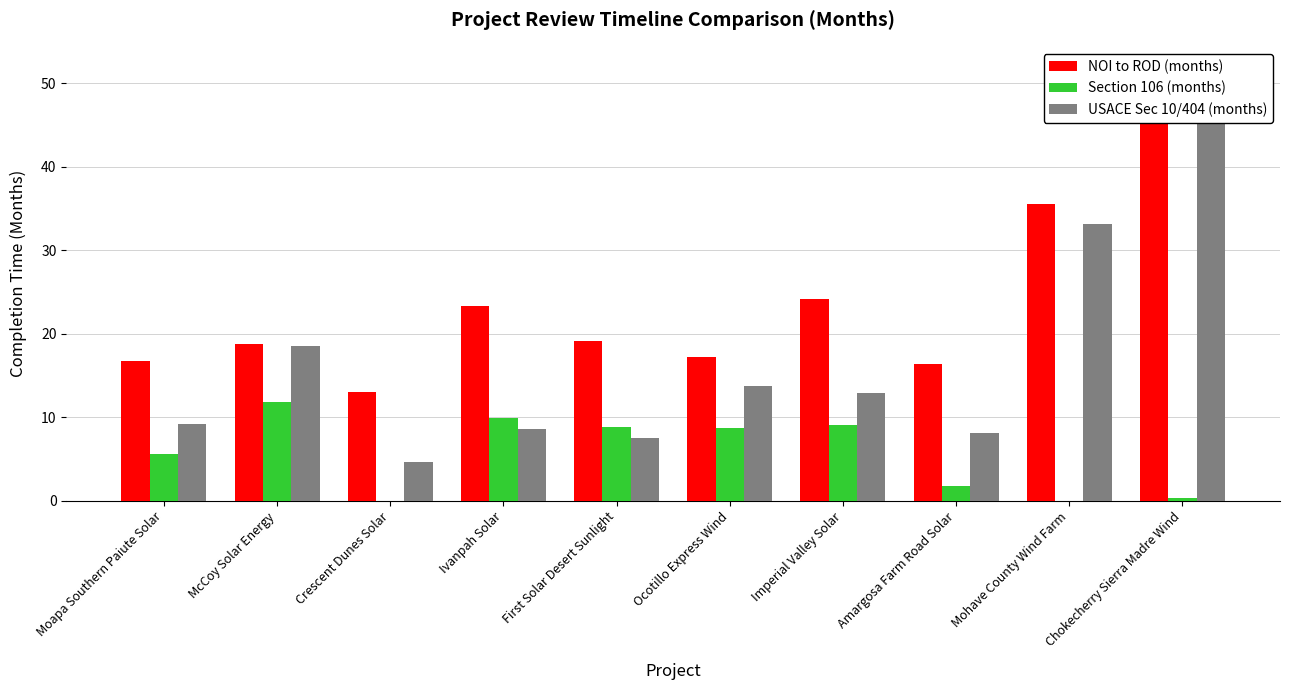

What position from the right is McCoy Solar Energy?

9